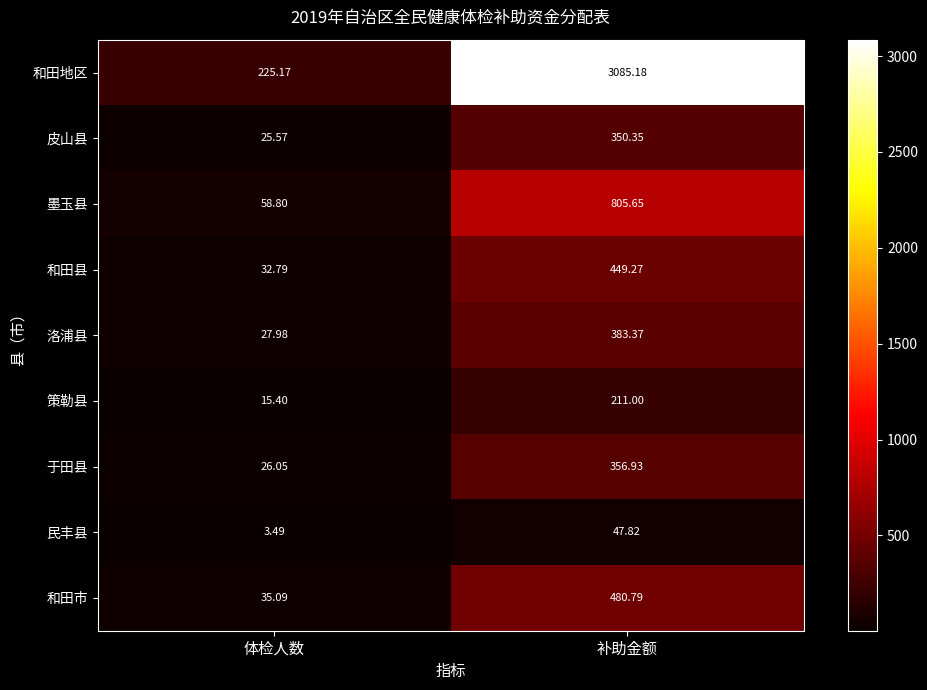

How many series are shown in this chart?

9